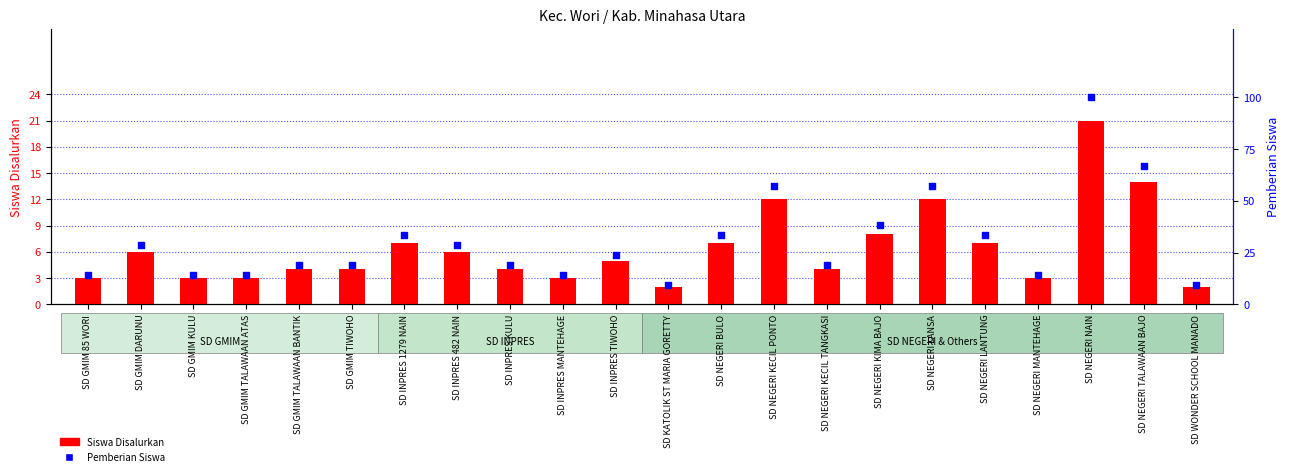

Between SD NEGERI KIMA BAJO and SD NEGERI TALAWAAN BAJO, which is larger?

SD NEGERI TALAWAAN BAJO